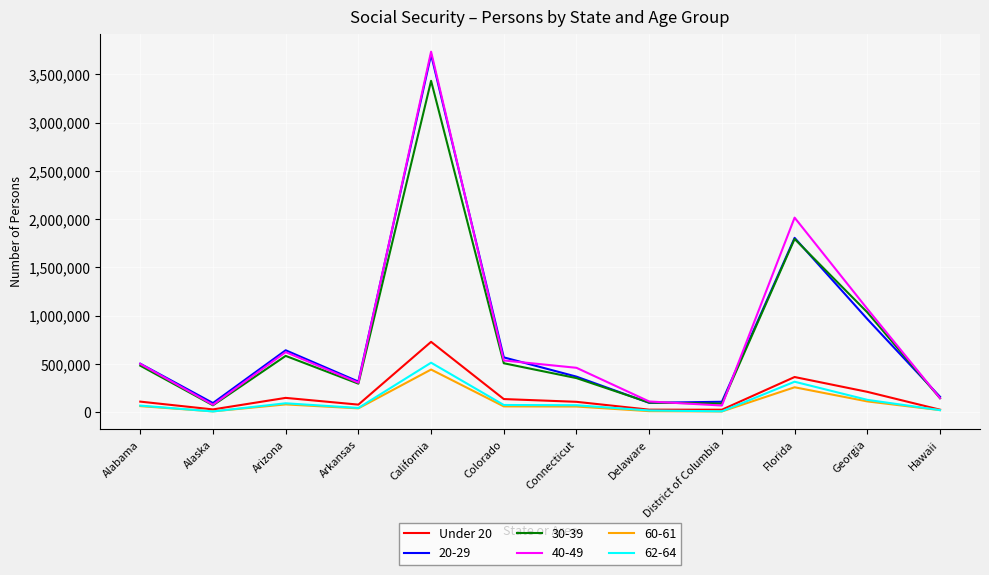

True or false: 40-49 has a value of 3734192 at California.

True